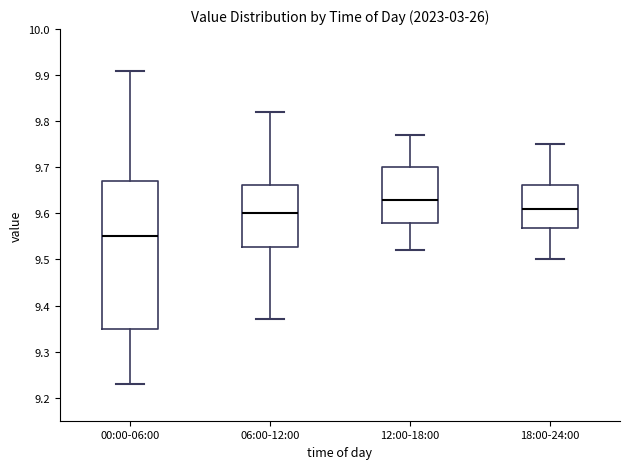

Where does the upper whisker of the box for 00:00-06:00 end on the y-axis? The values are not printed on the chart, so give them approximately, as read against the axis.

9.91